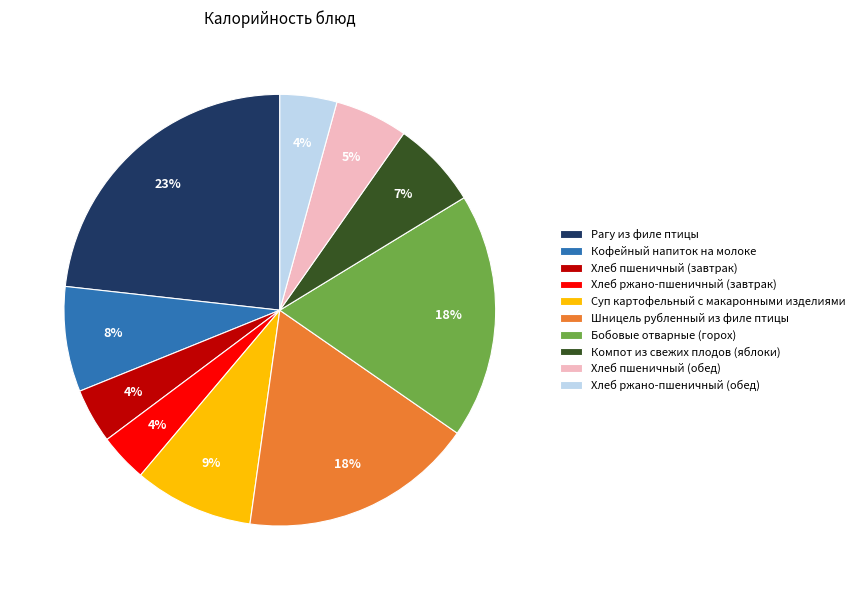

Count the number of slices in the pie.

10